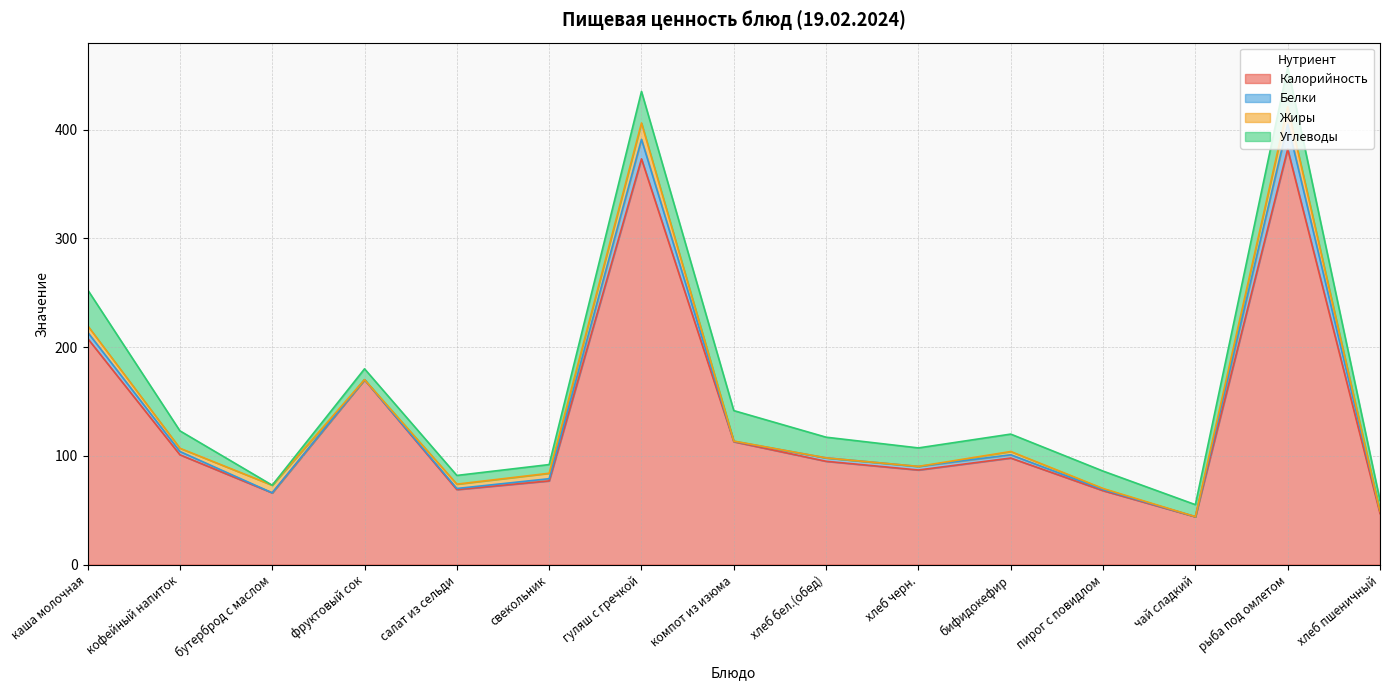

How many series are shown in this chart?

4